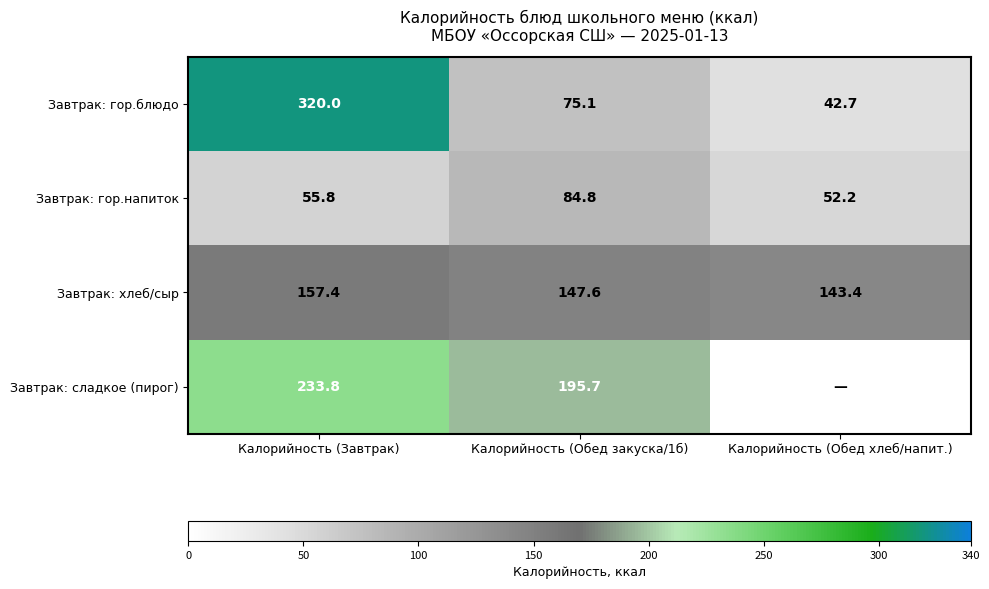

Where does the Завтрак: гор.блюдо series first go above 75?

Калорийность (Завтрак)